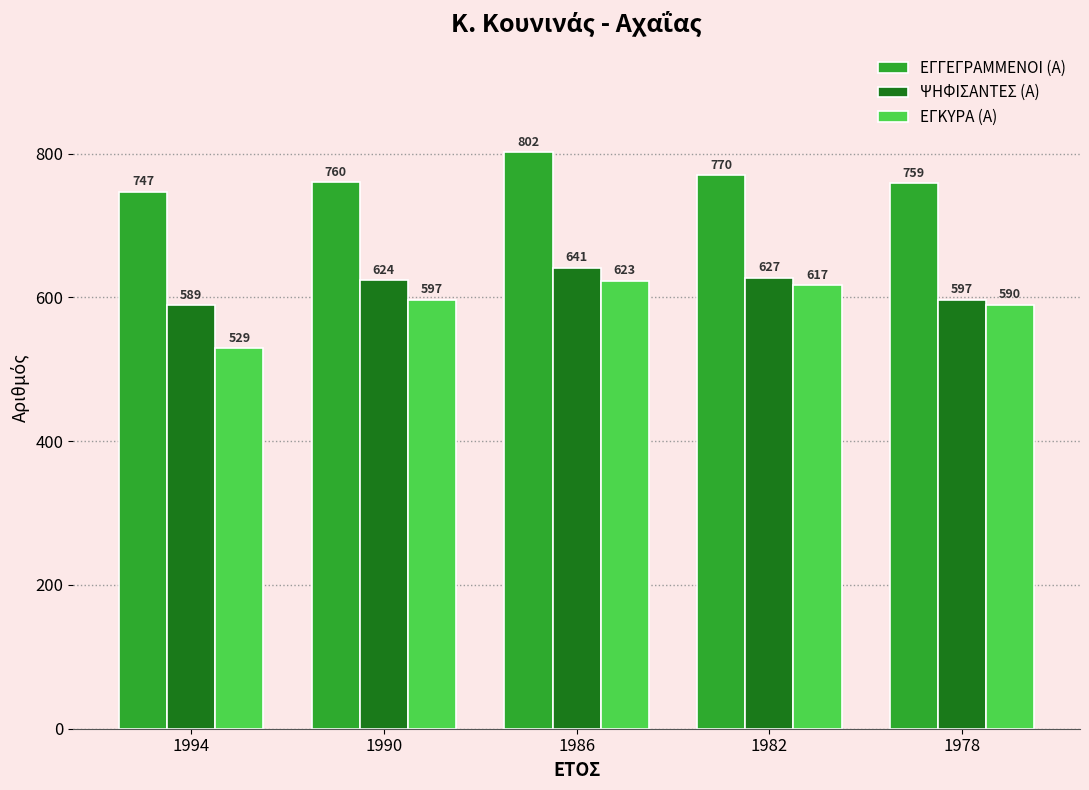

What is the difference between the maximum and minimum values in the ΕΓΚΥΡΑ (Α) series?

94